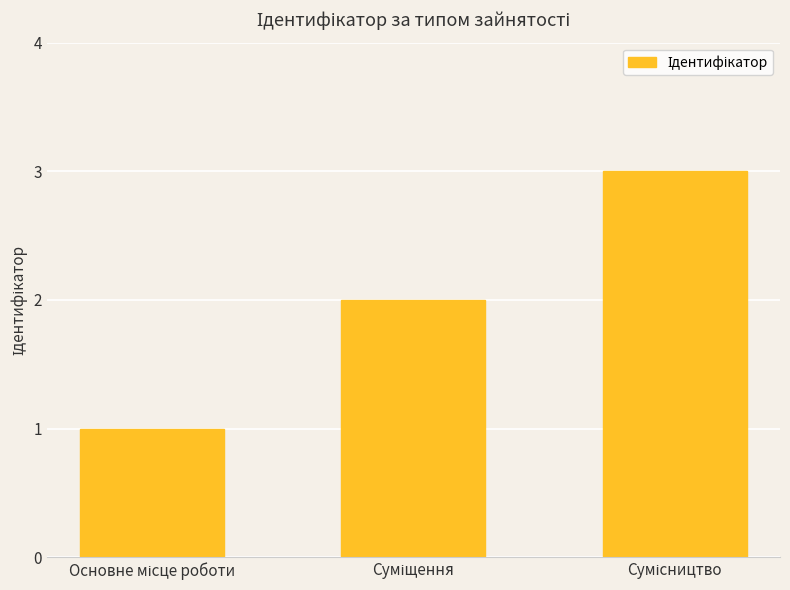

What is the sum of all values?

6